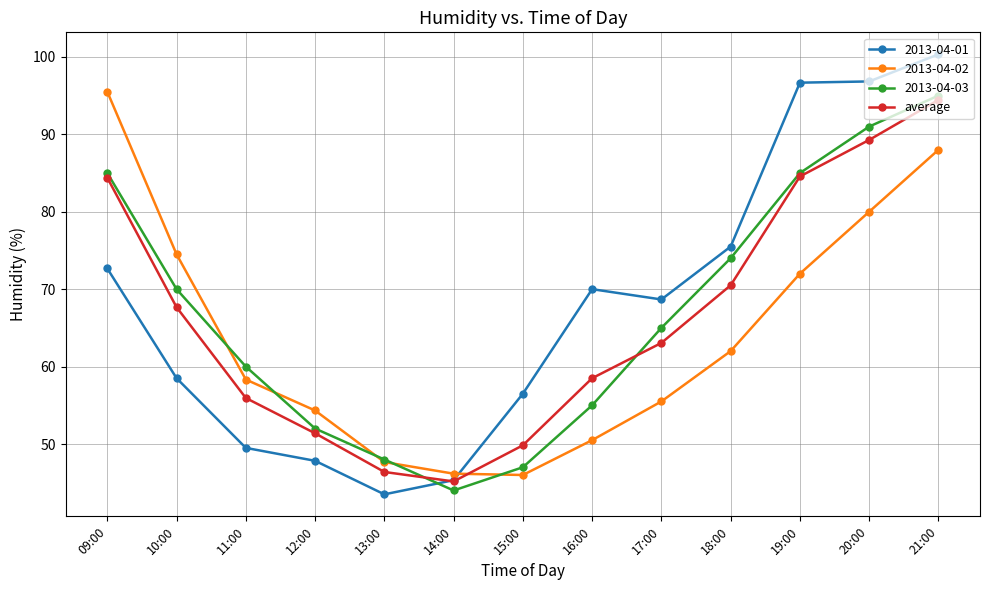

What is the greatest value displayed?

100.3